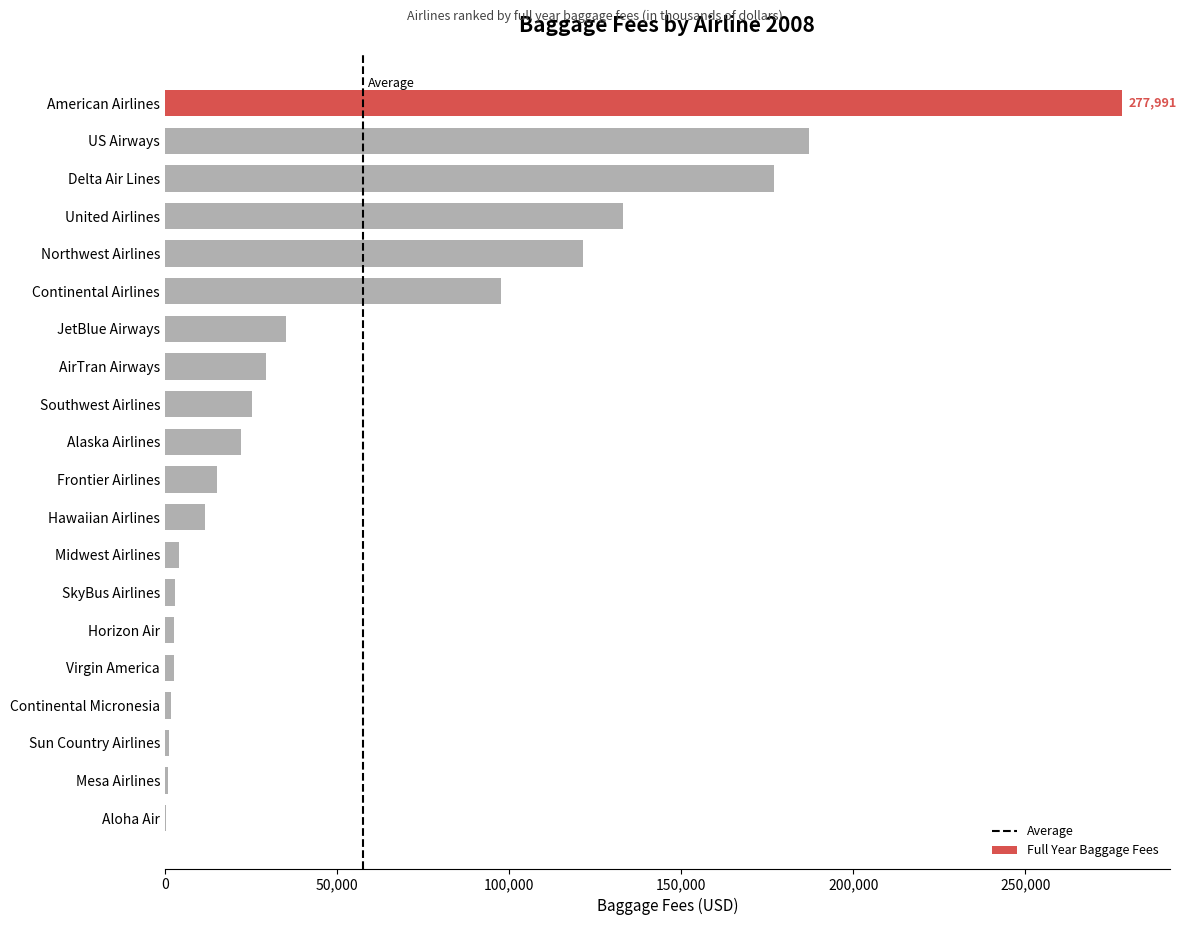

Read the value at Continental Airlines, to the nearest 50.

97500